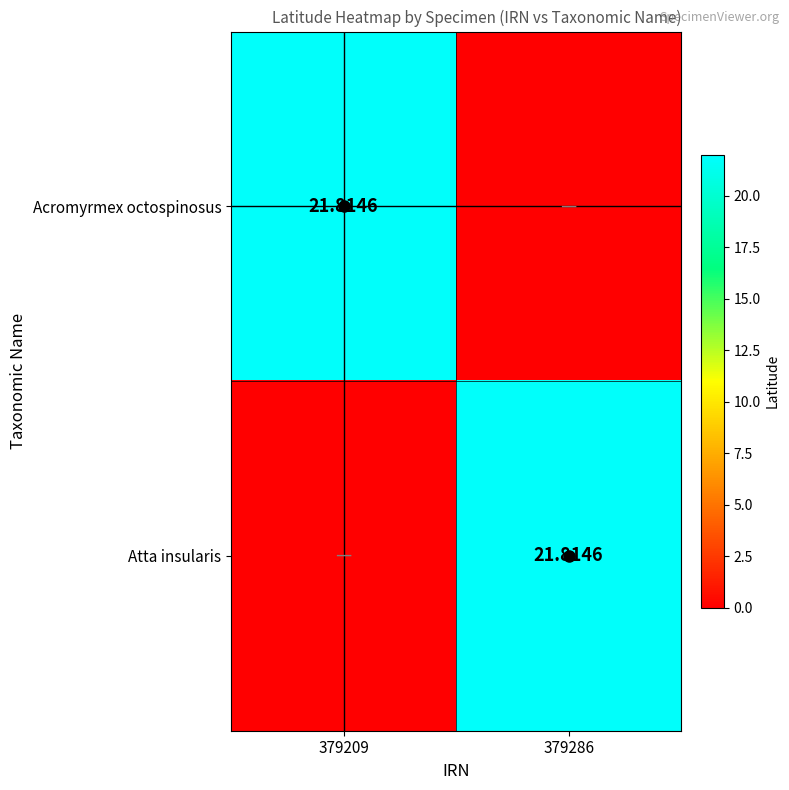

How many positive values does the Atta insularis series have?

1